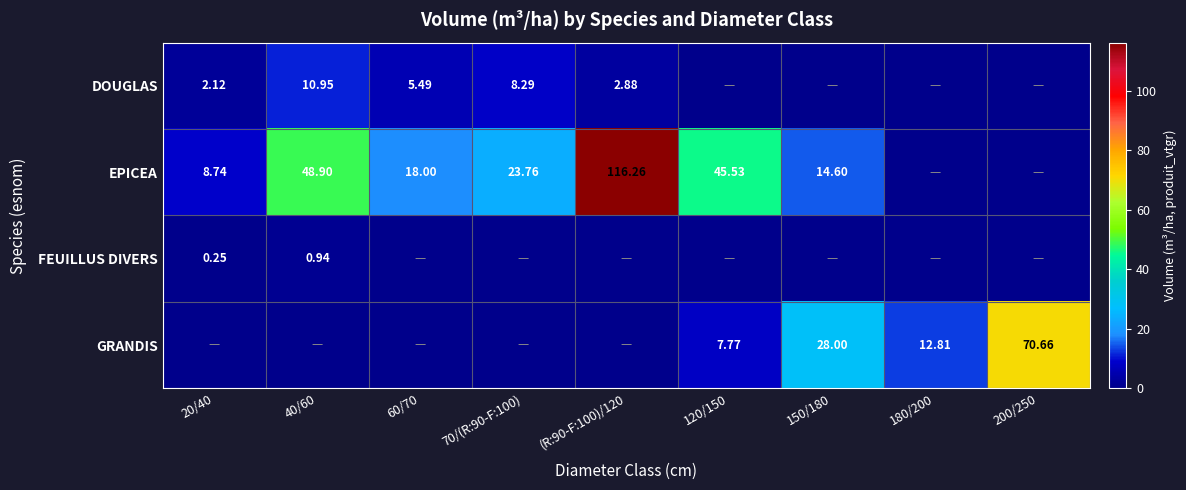

Is the value of GRANDIS at 180/200 greater than the value of DOUGLAS at 40/60?

Yes